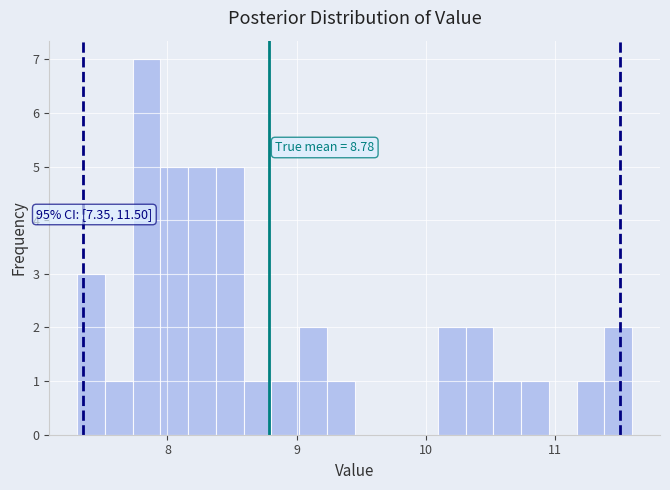

Read against the x-axis, roughly where is the centre of the tallest bar?

7.8